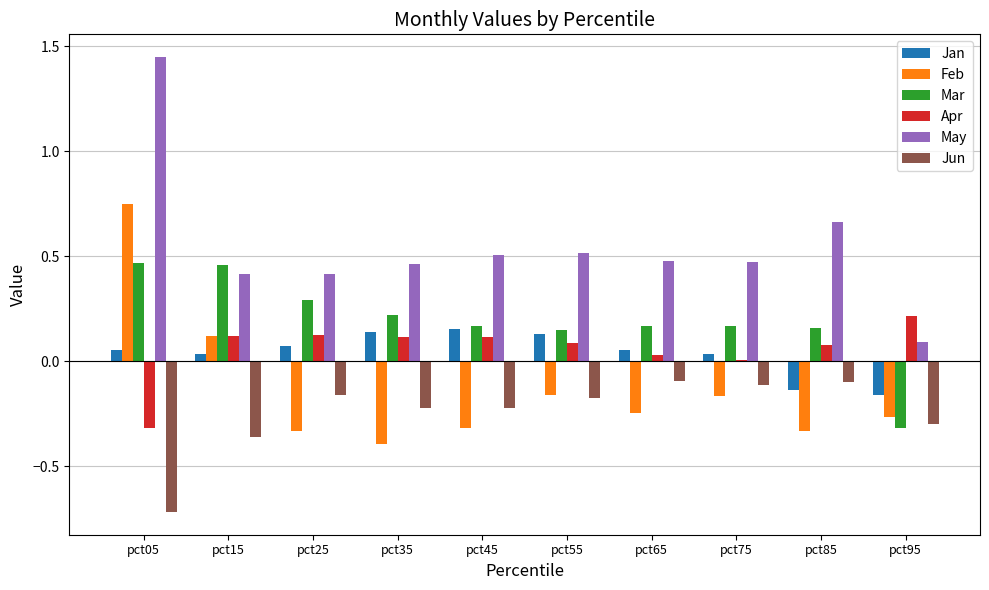

Which category has the highest value across all series?

pct05